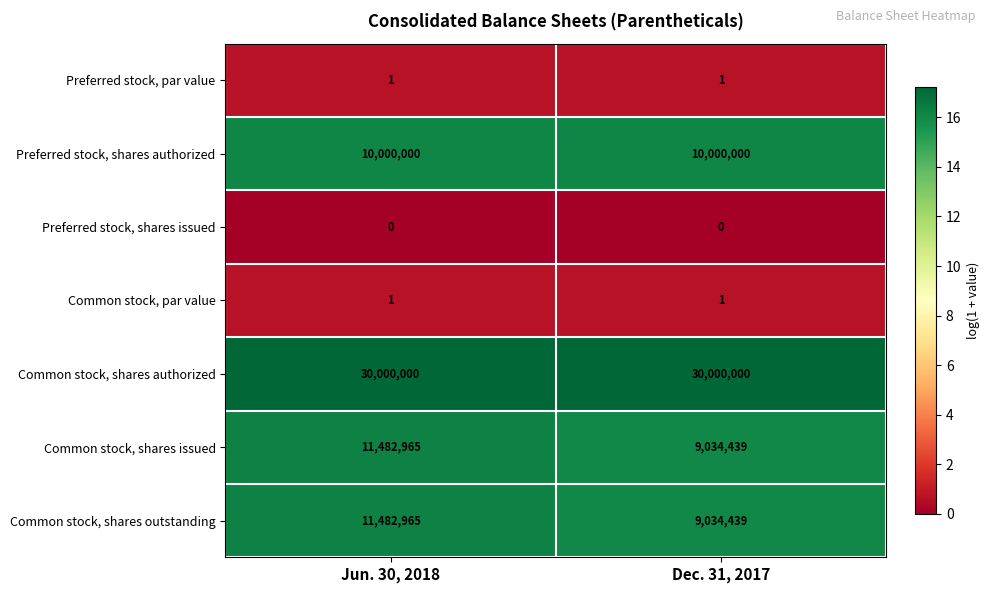

What is the average value of the Common stock, shares issued series?

10258702